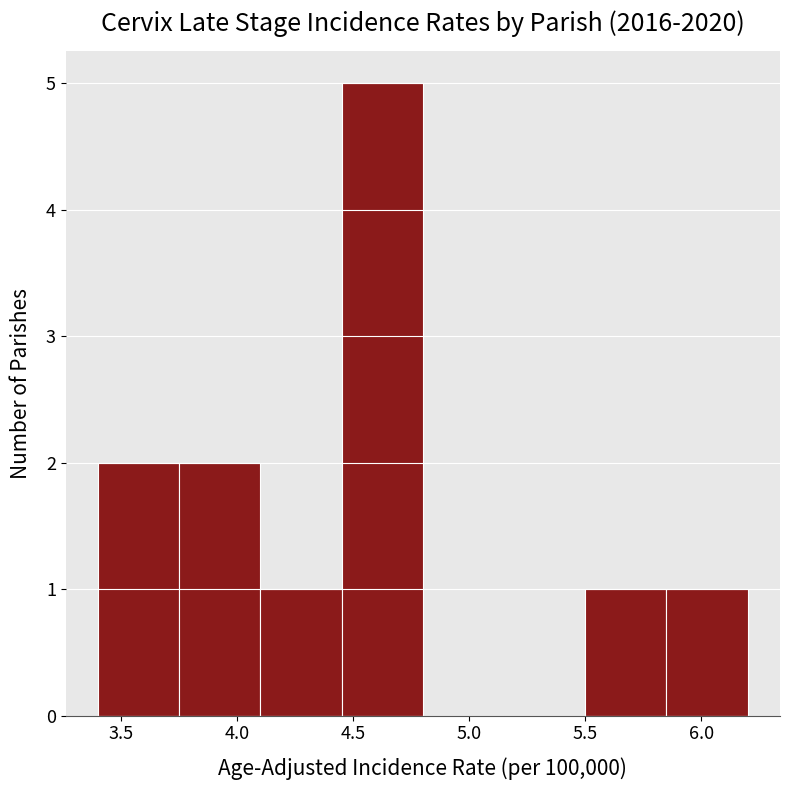

Reading left to right, transcribe this chart: for each bar, give the range it covers on the x-axis and its height. The values are not printed on the chart, so give them approximately, as read against the axis.

3.40 to 3.75: 2
3.75 to 4.10: 2
4.10 to 4.45: 1
4.45 to 4.80: 5
4.80 to 5.15: 0
5.15 to 5.50: 0
5.50 to 5.85: 1
5.85 to 6.20: 1